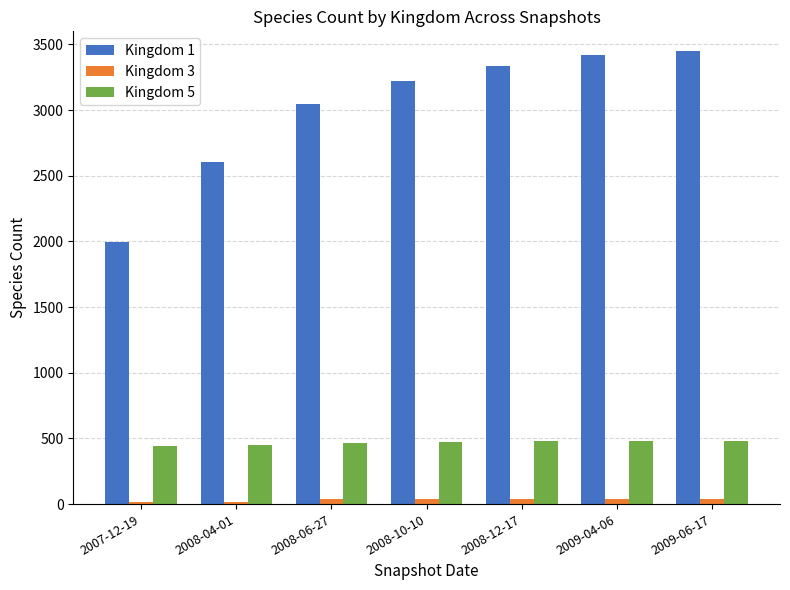

Which series has the largest total across all categories?

Kingdom 1